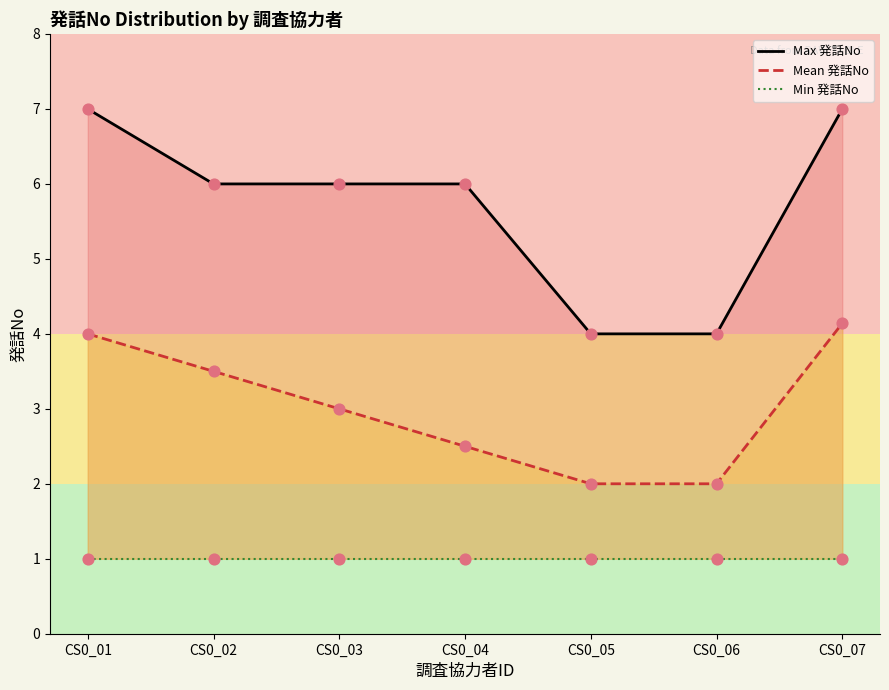

At how many categories does at least one series exceed 3?

7